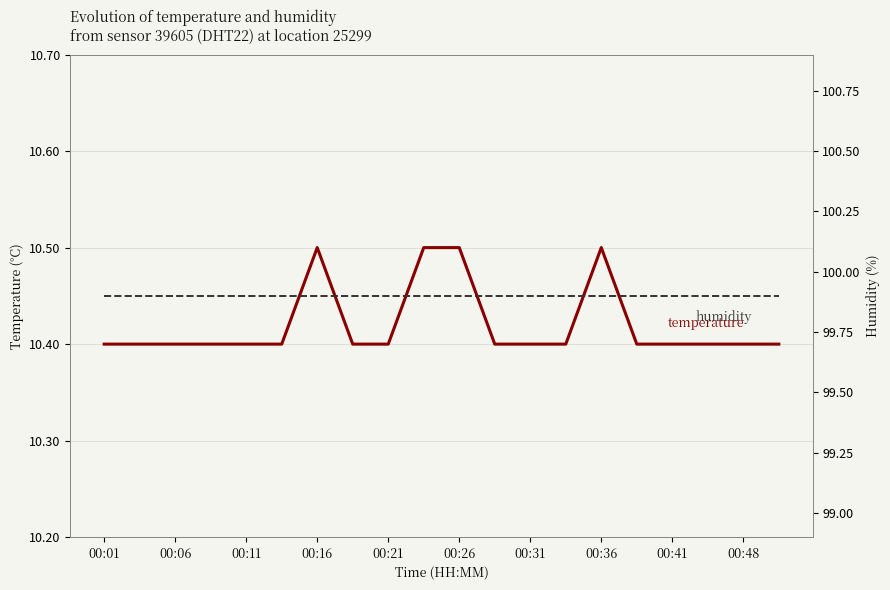

Which series changed the most between 00:26 and 14?

temperature